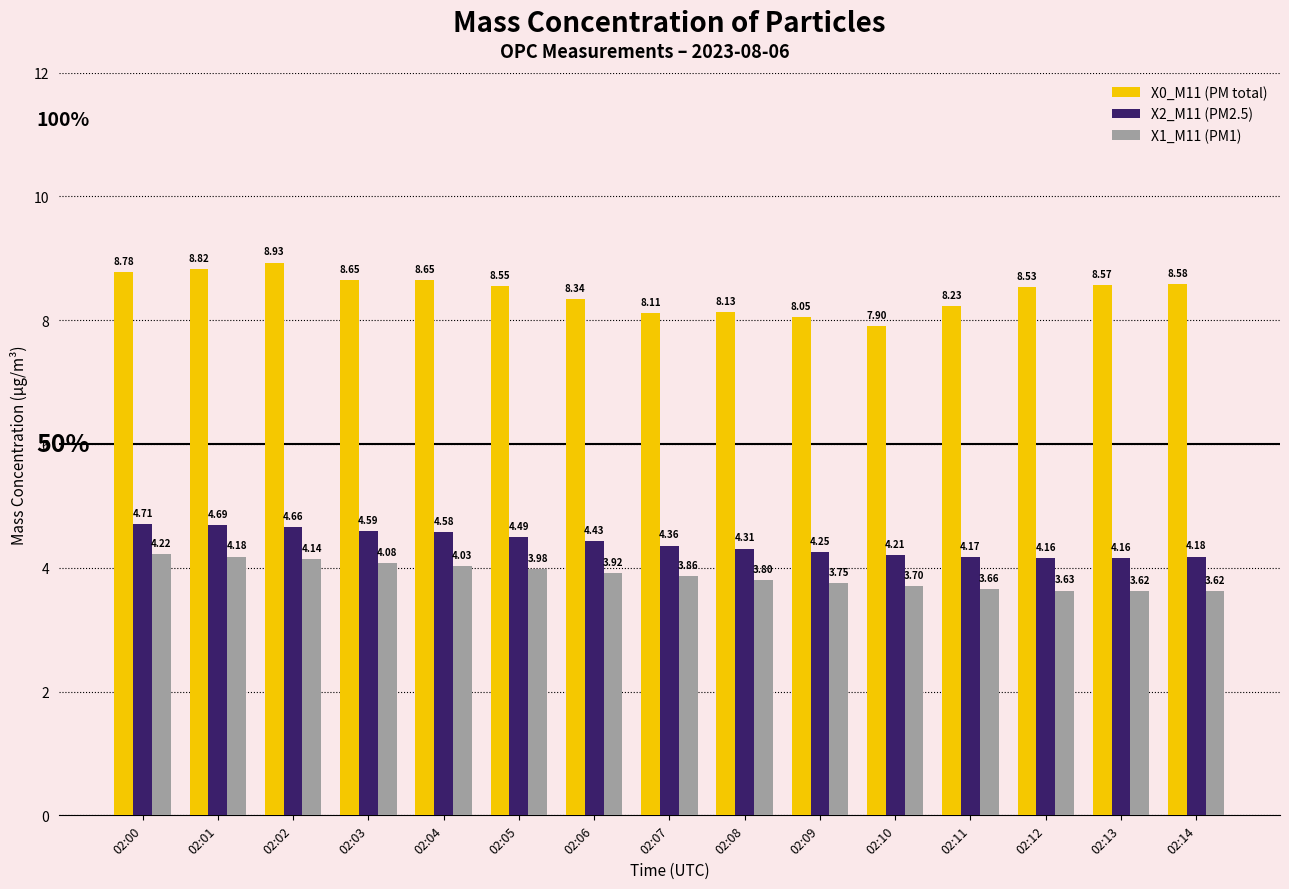

At 02:01, list the series in order from smallest to largest.

X1_M11 (PM1), X2_M11 (PM2.5), X0_M11 (PM total)